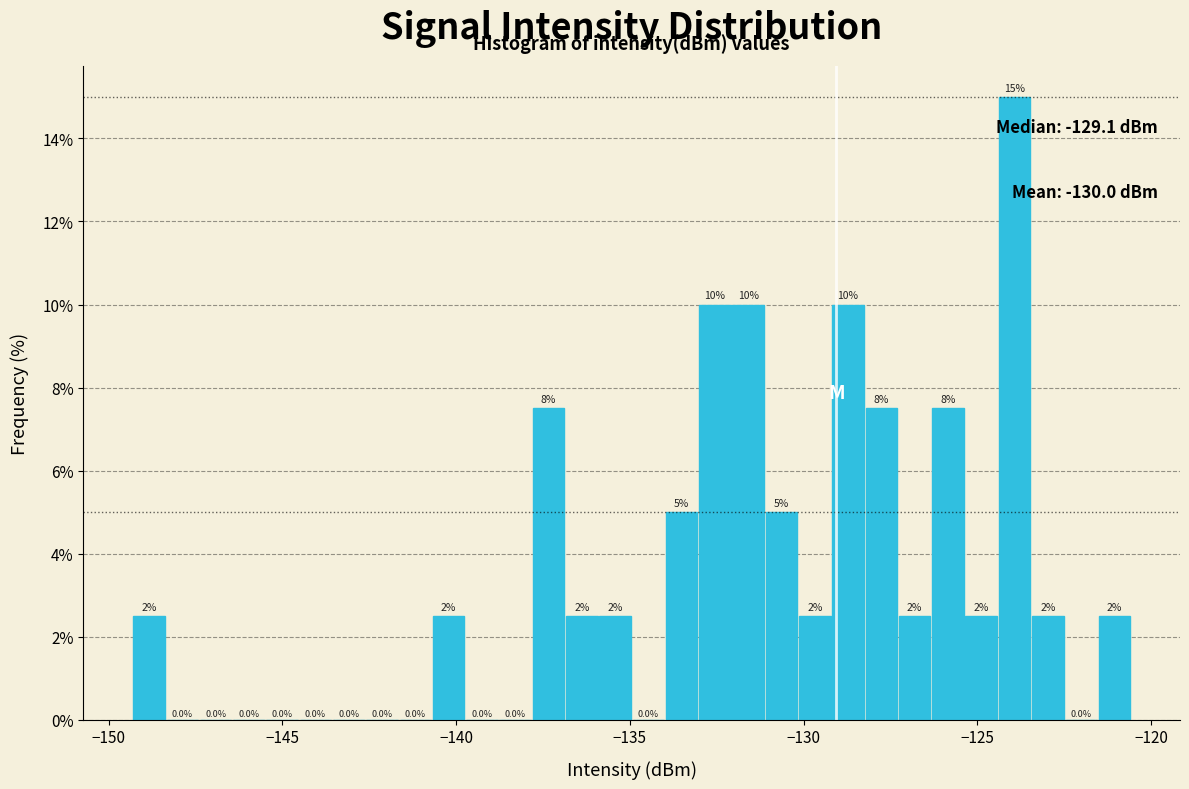

Around what value on the x-axis is the tallest bar? Give the approximate position of its centre, as read against the axis.

-124.0